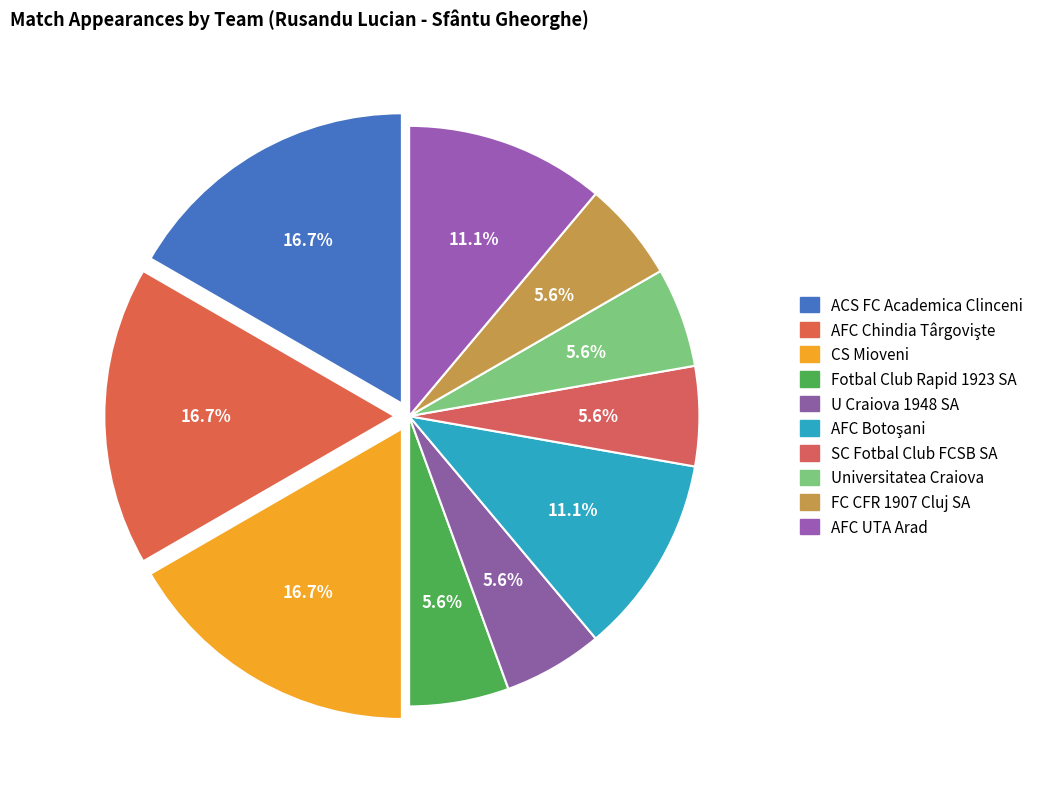

How many segments does this pie chart have?

10